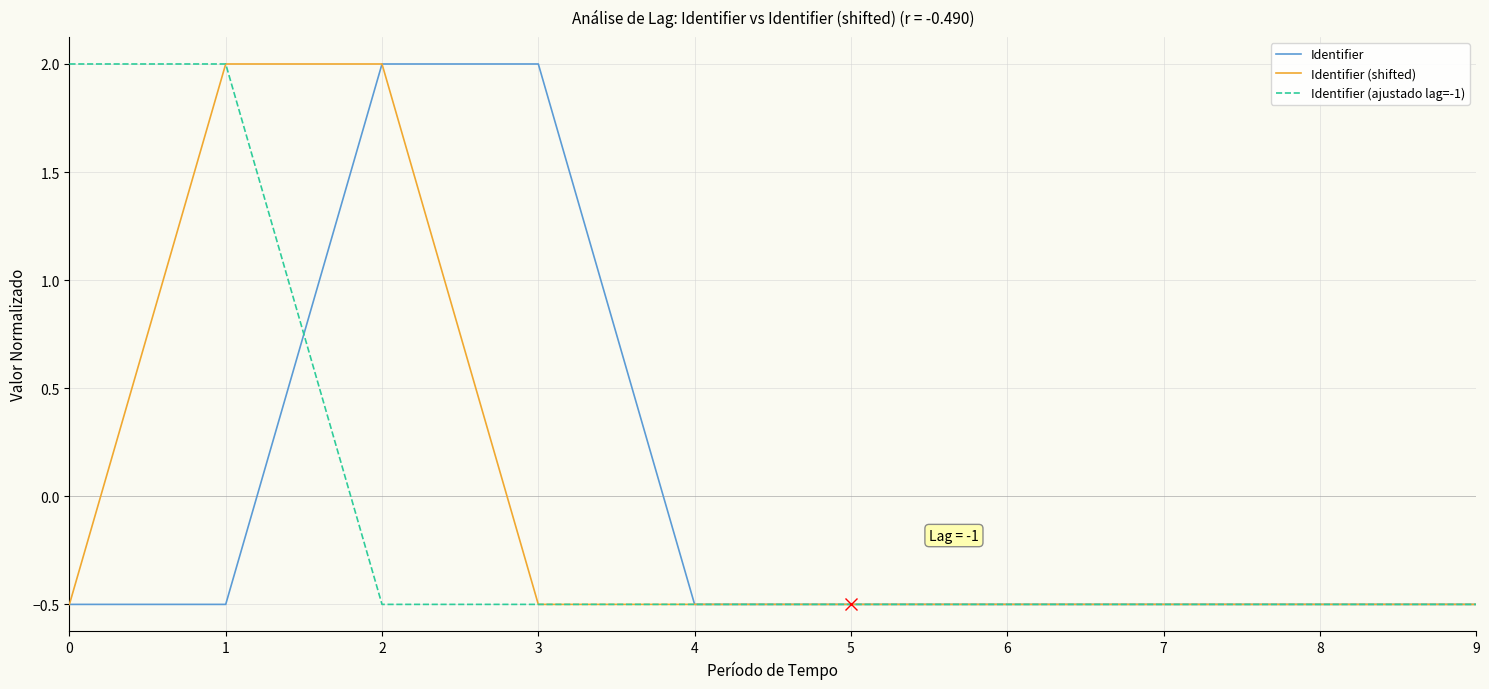

Which series changed the most between 1 and 9?

Identifier (ajustado lag=-1)